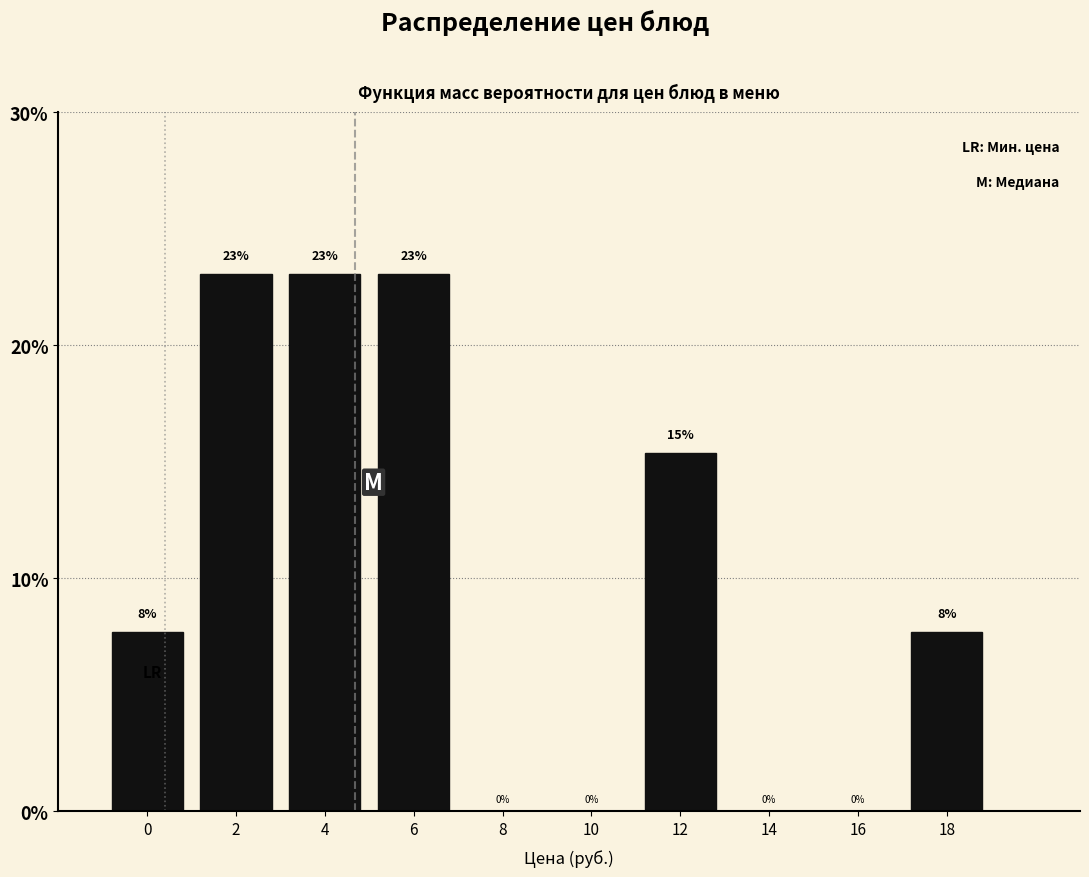

What is the maximum value shown in the chart?

23.1